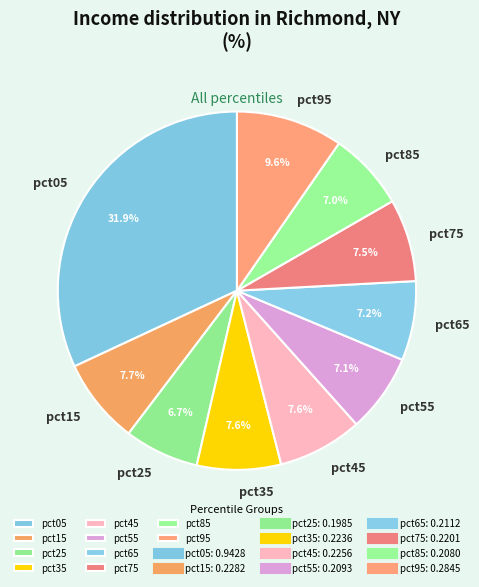

What portion of the pie excludes pct95?

90.4%